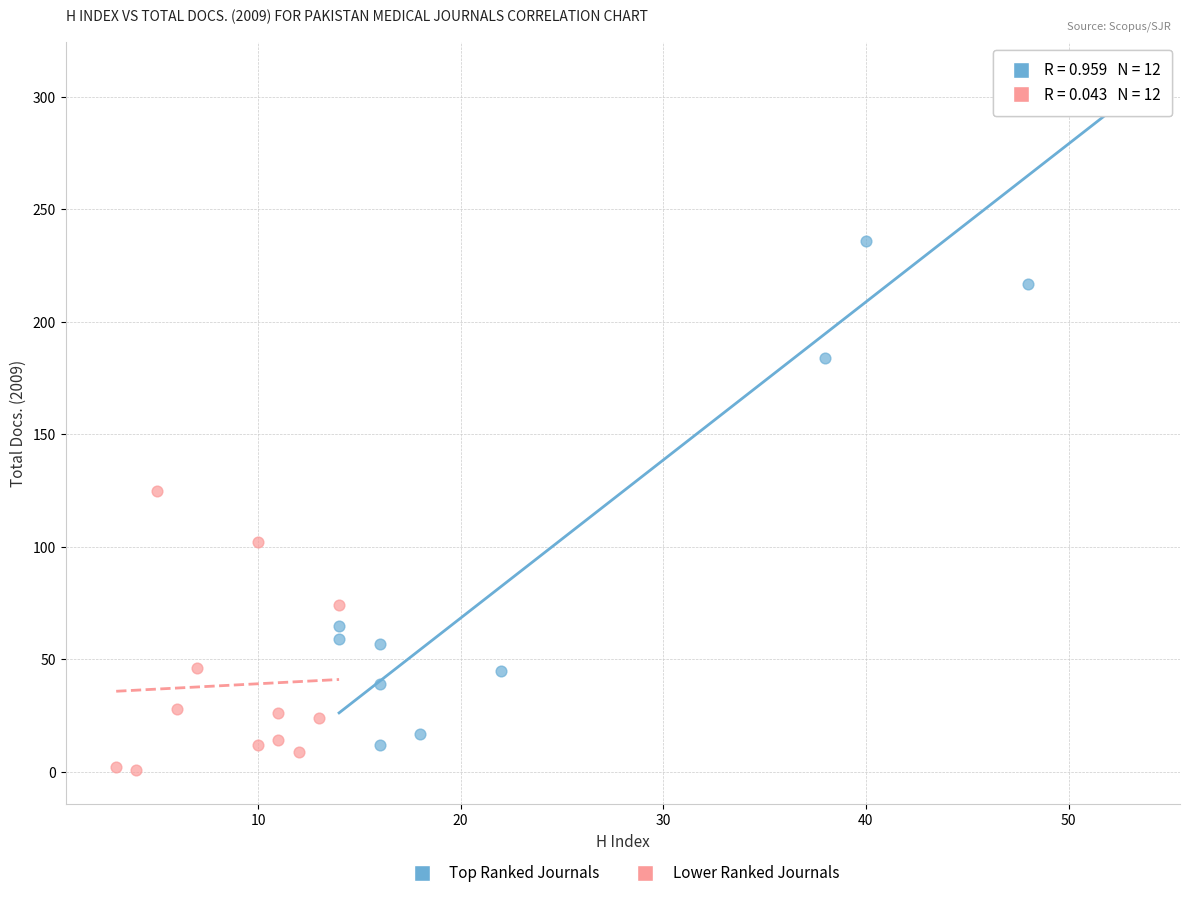

Which series has the largest Y range (max minus min)?

Top Ranked Journals